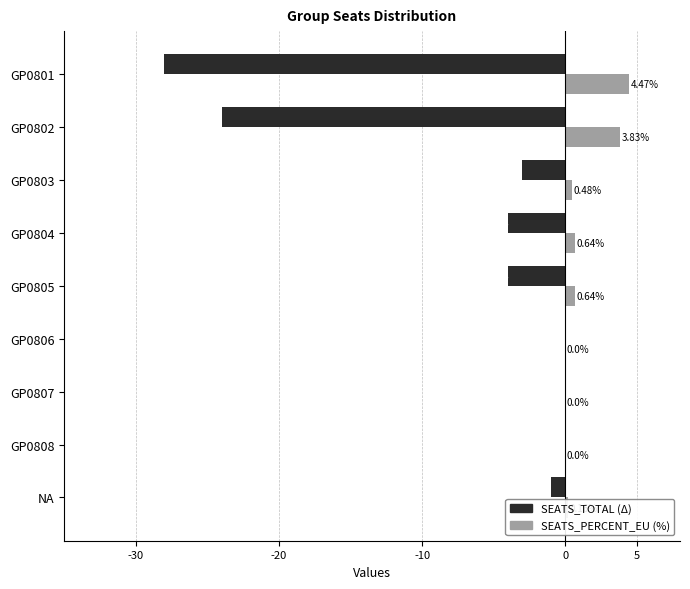

Is the value of SEATS_TOTAL (Δ) at GP0805 greater than the value of SEATS_PERCENT_EU (%) at GP0807?

No